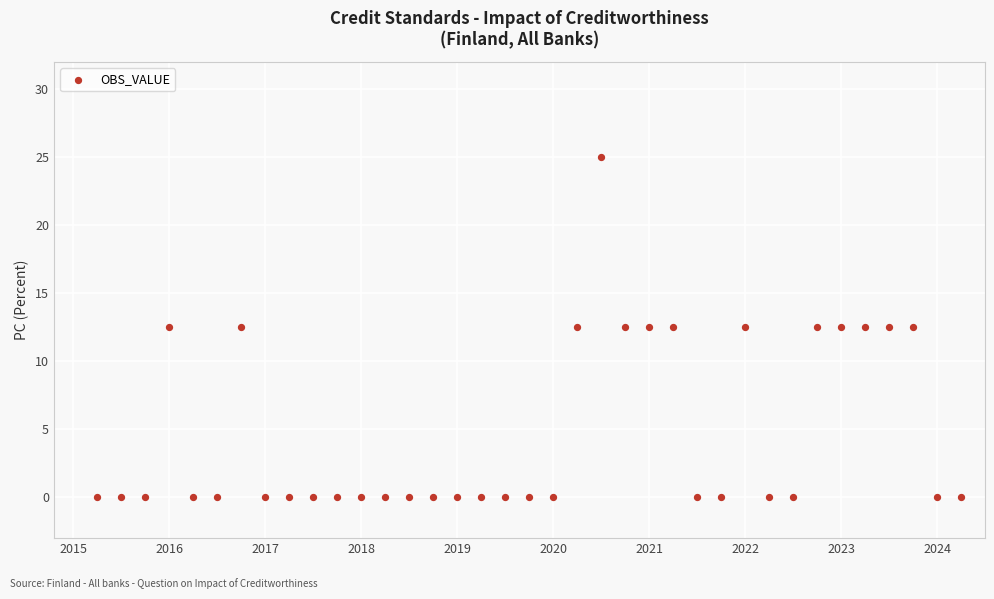

What is the range of X values (max minus min)?

9.0